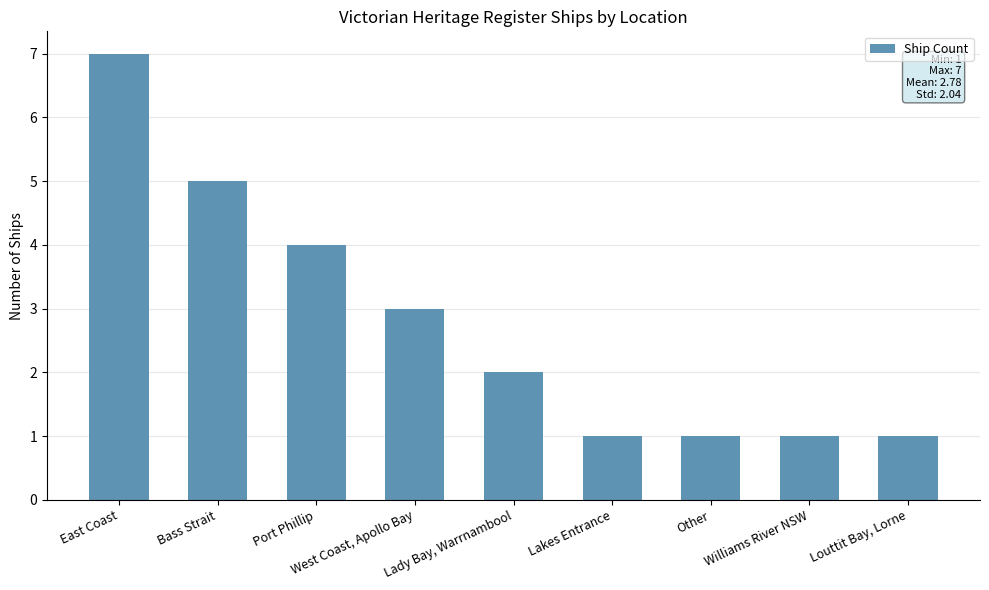

Read the value at West Coast, Apollo Bay.

3